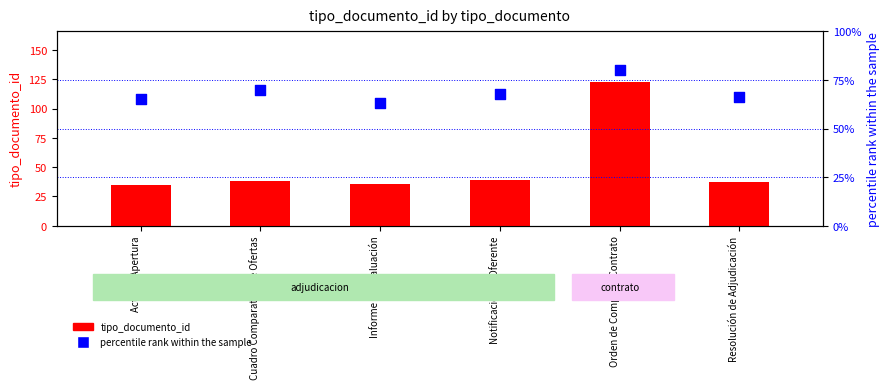

Which series has the largest Y range (max minus min)?

tipo_documento_id